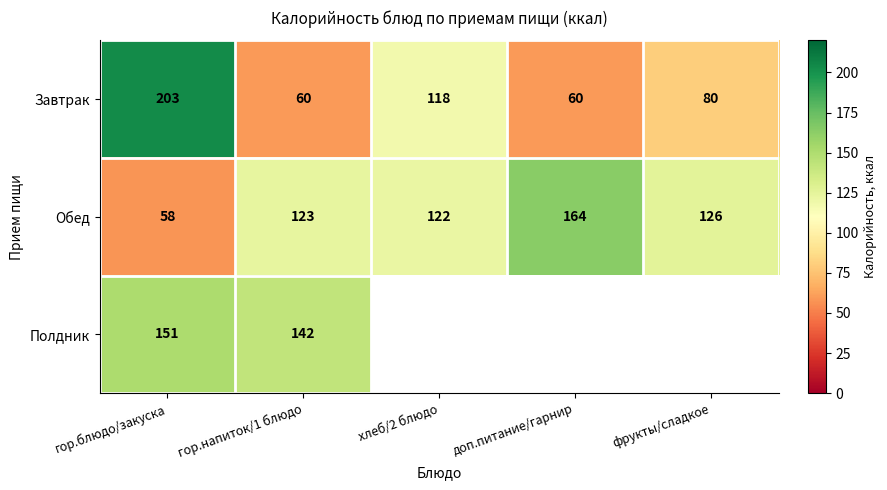

What is the difference between the highest and lowest values at гор.блюдо/закуска?

145